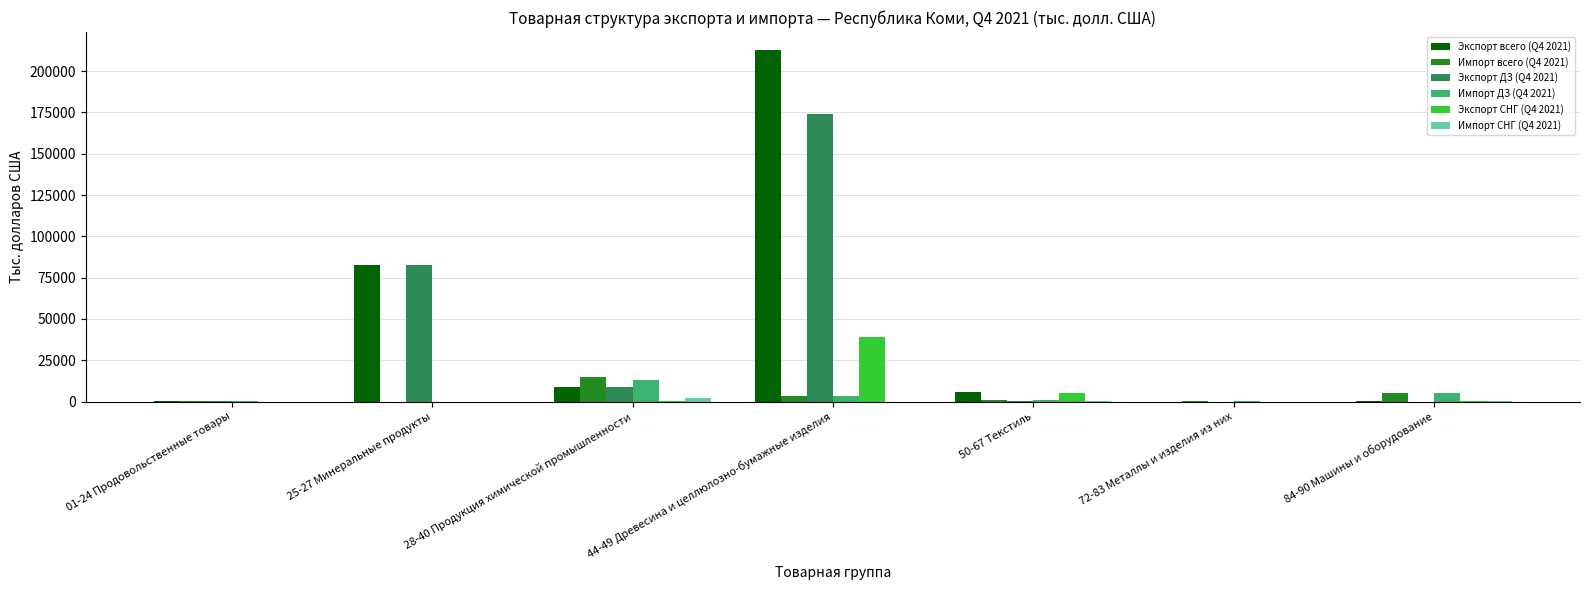

What is the sum of all Экспорт СНГ (Q4 2021) values?

44110.9